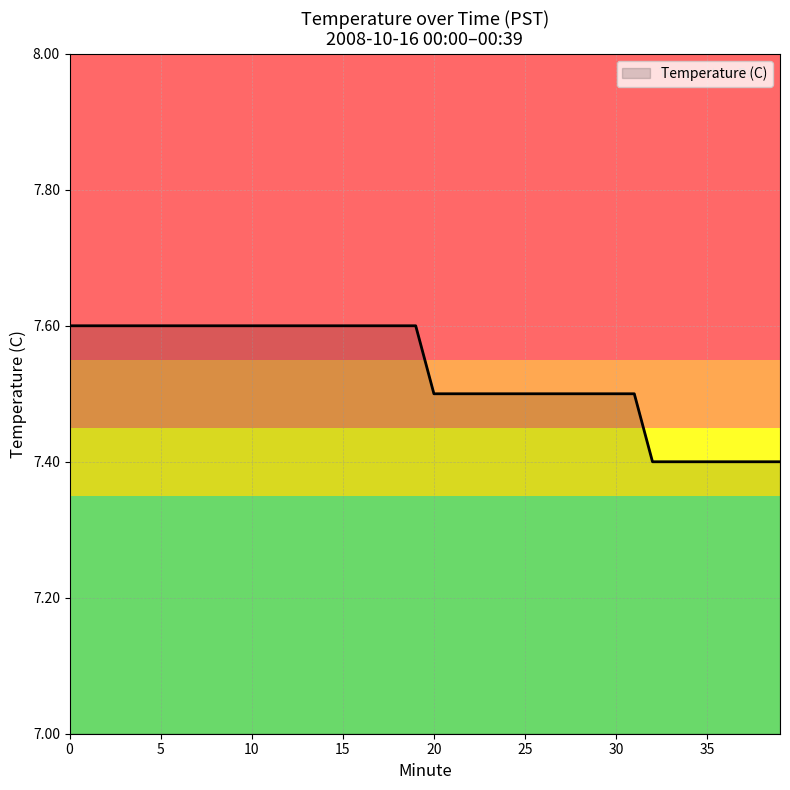

Count the number of categories in the chart.

40